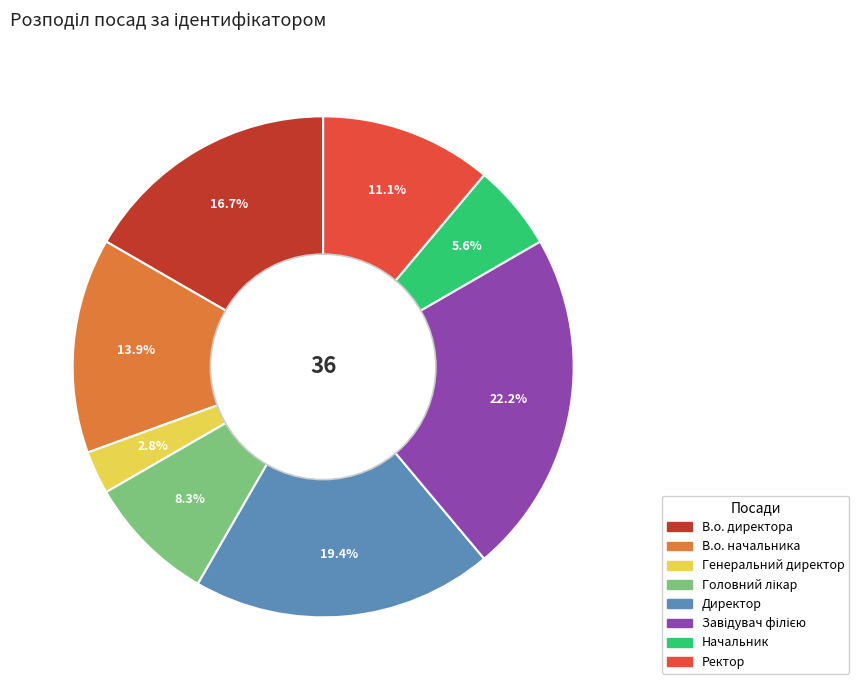

Is Директор the majority of the pie?

No